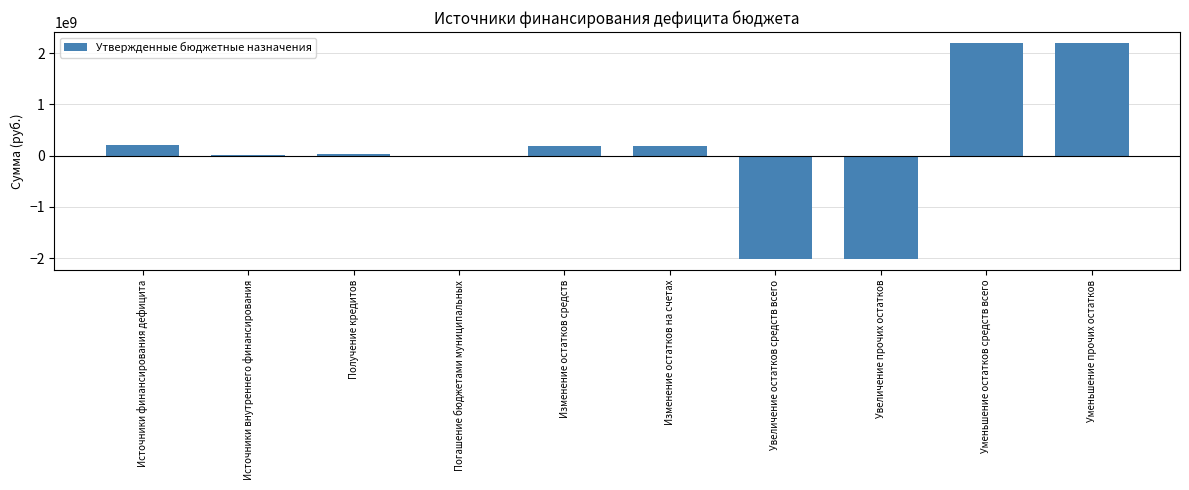

What is the greatest value displayed?

2200134706.0